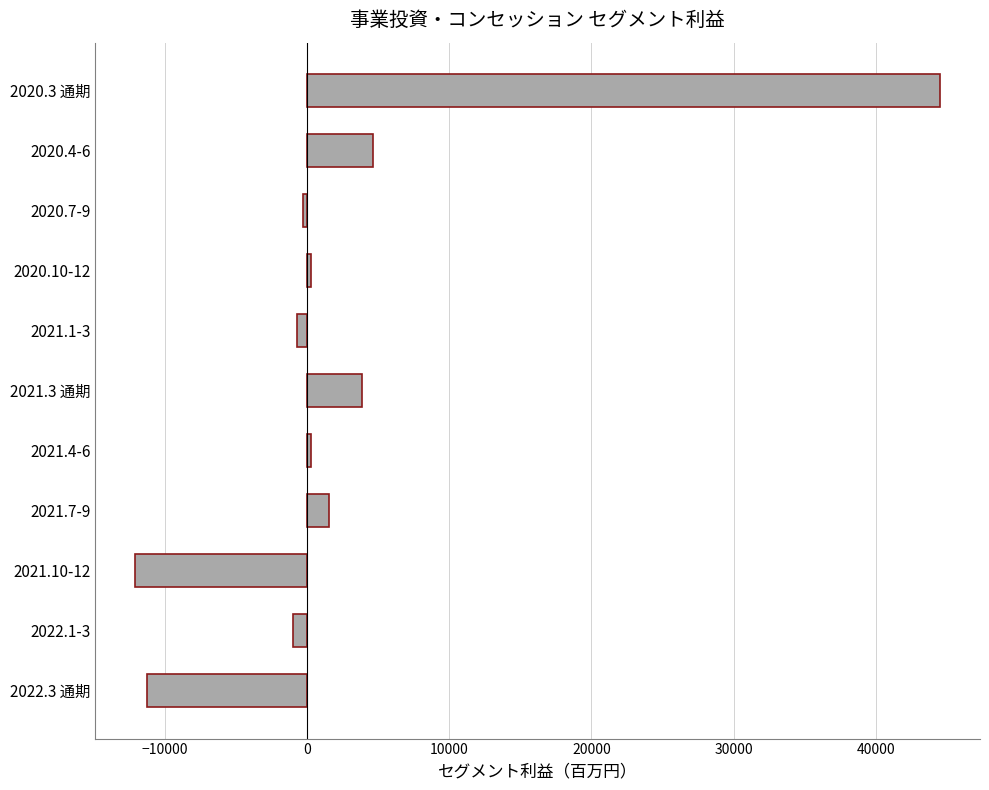

What is the sum of all values?

29670